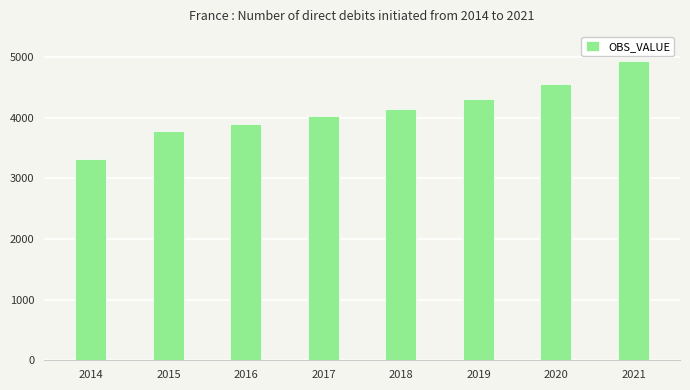

What is the value of the 2nd bar from the left?

3775.3